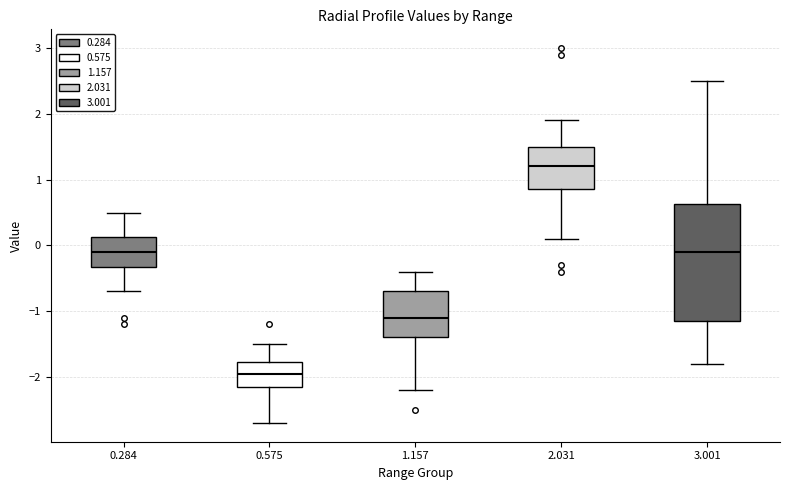

Which box has the lowest median line?

0.575